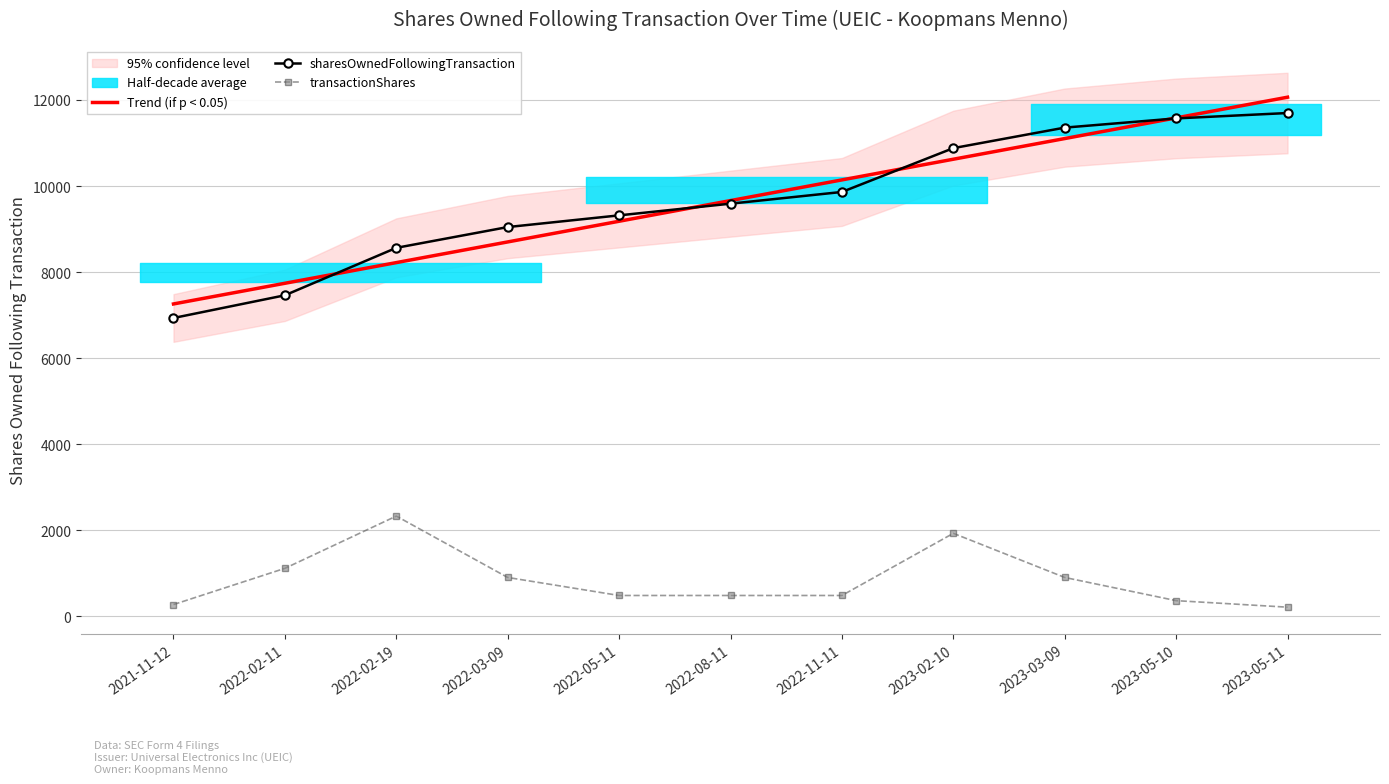

Rank the series at 2022-02-11 from lowest to highest value.

transactionShares, sharesOwnedFollowingTransaction, Trend (if p < 0.05)